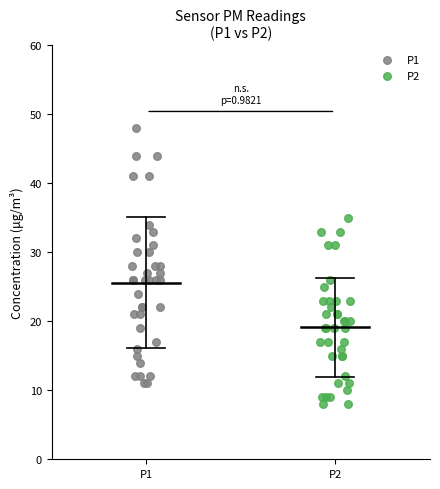

Which series has the largest Y range (max minus min)?

P1